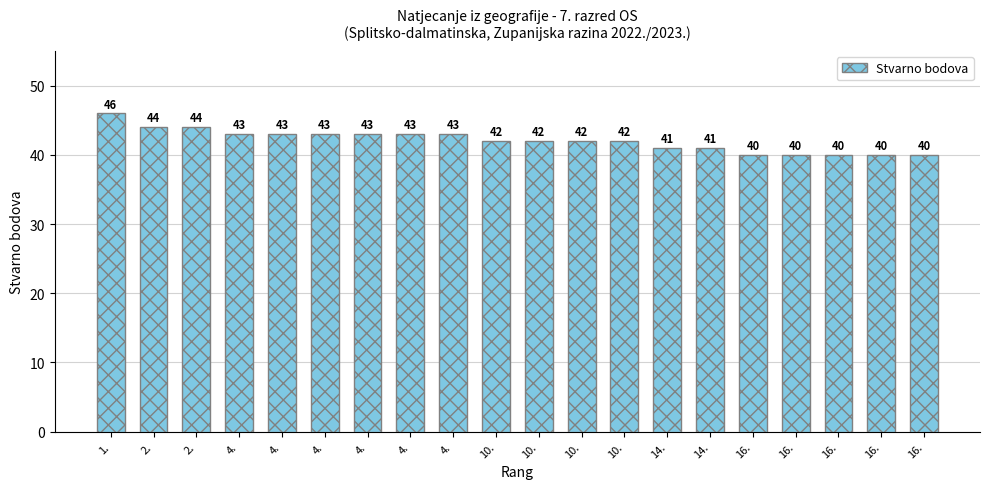

Reading left to right, list all the values displayed in this chart.

46	44	44	43	43	43	43	43	43	42	42	42	42	41	41	40	40	40	40	40